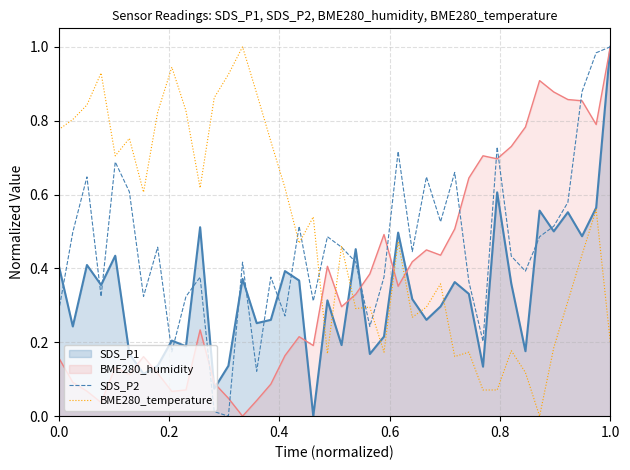

List the series in order of their overall mean, highest first.

BME280_temperature, SDS_P2, BME280_humidity, SDS_P1